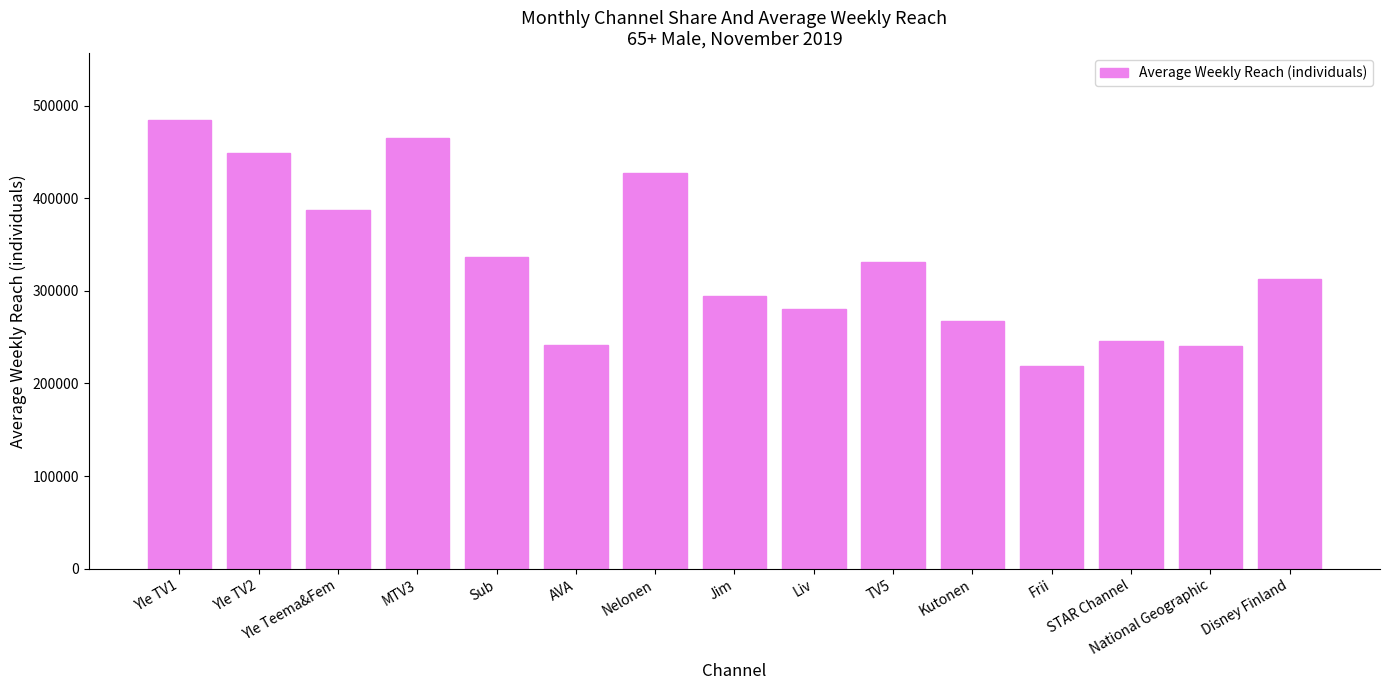

What is the label of the 11th bar from the right?

Sub